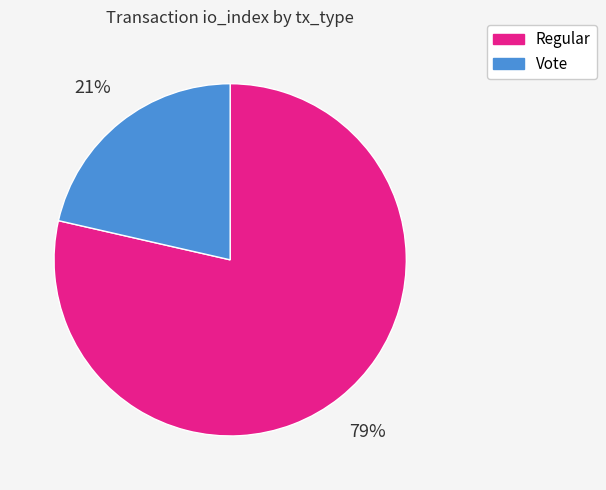

Combined, do Regular and Vote account for over 50%?

Yes